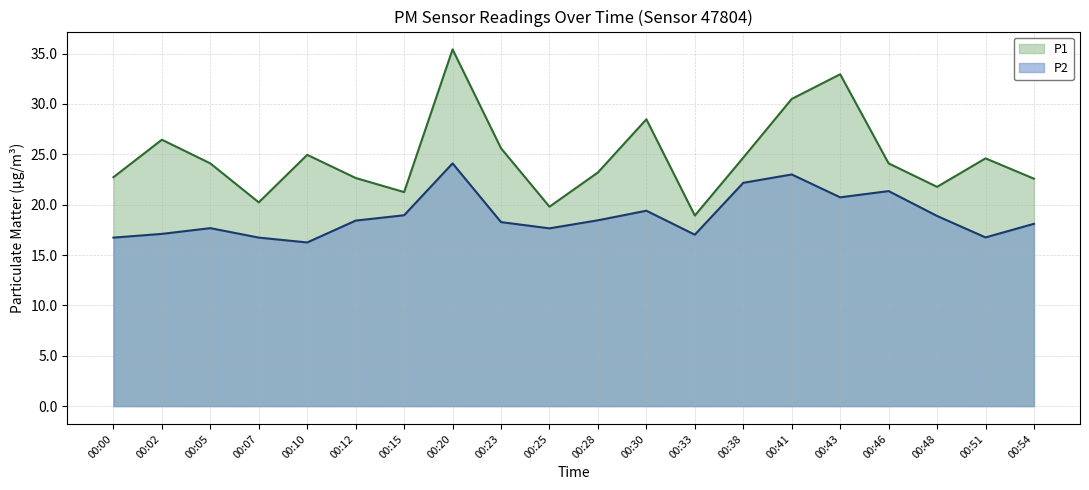

What is the sum of all P2 values?

377.7